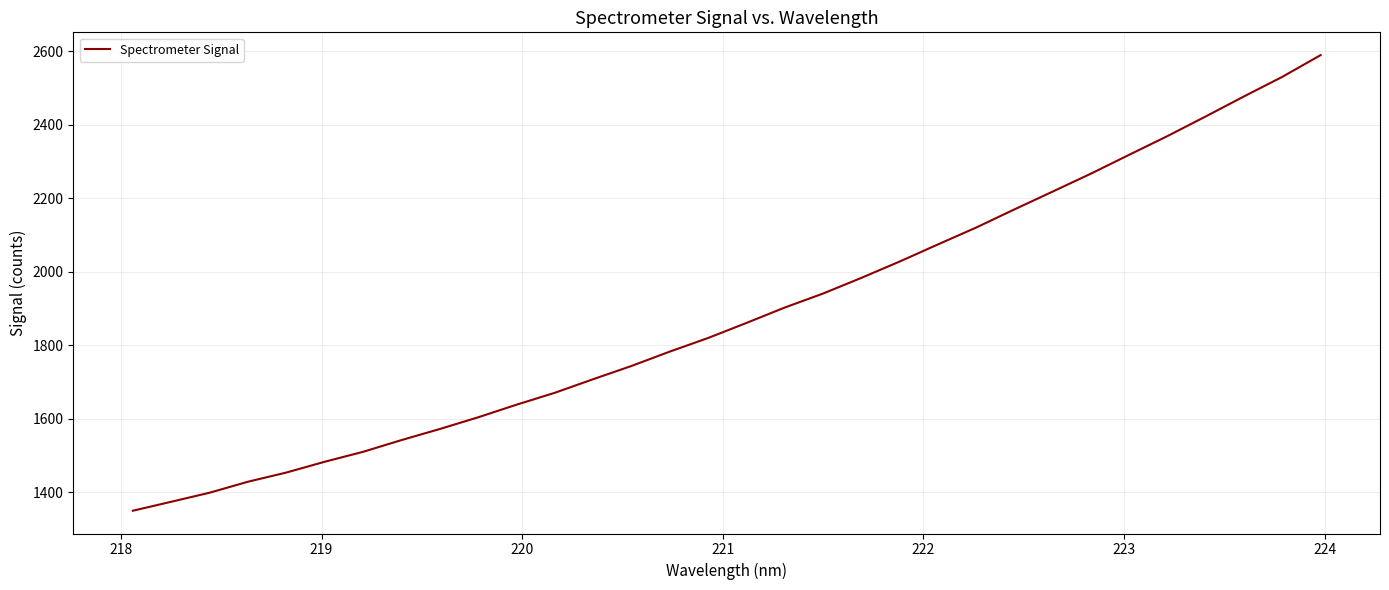

What is the difference between the maximum and minimum values?

1239.3